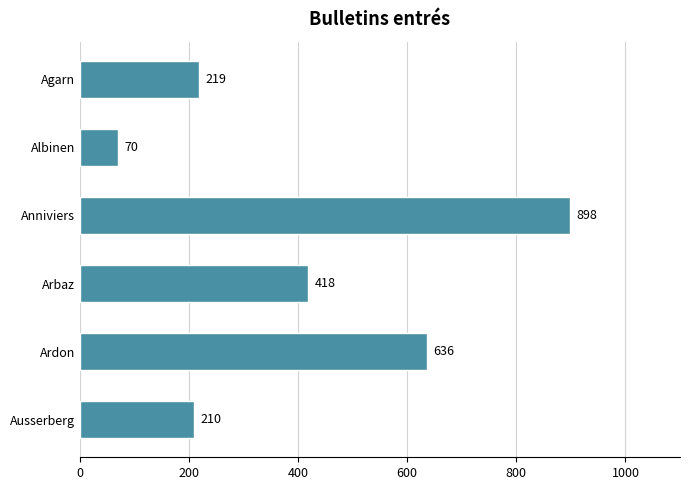

Which has a higher value, Ardon or Agarn?

Ardon